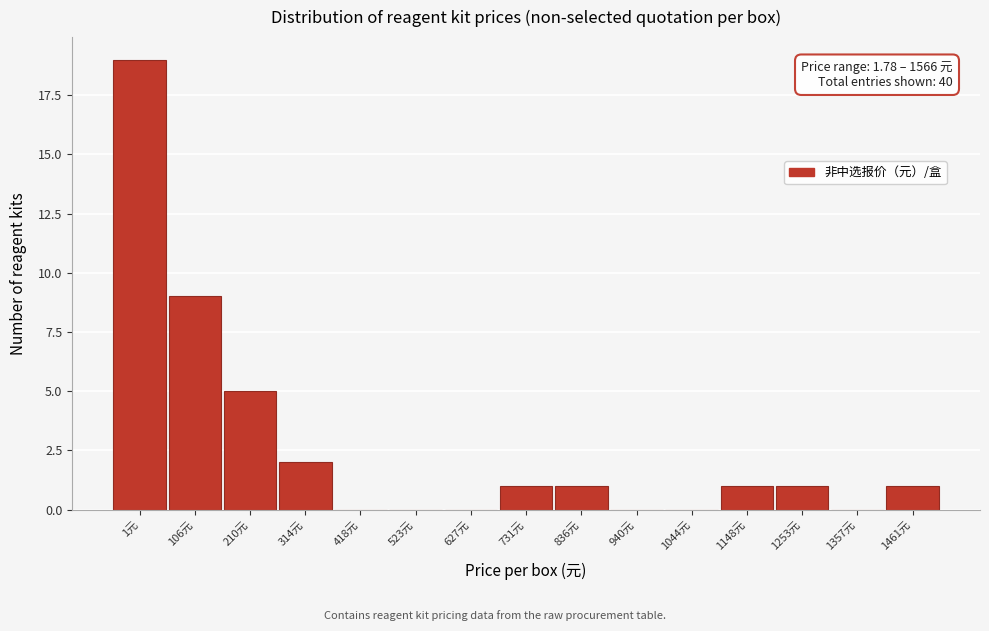

Reading right to left, transcribe all the data shown in this chart.

1461元=1	1357元=0	1253元=1	1148元=1	1044元=0	940元=0	836元=1	731元=1	627元=0	523元=0	418元=0	314元=2	210元=5	106元=9	1元=19